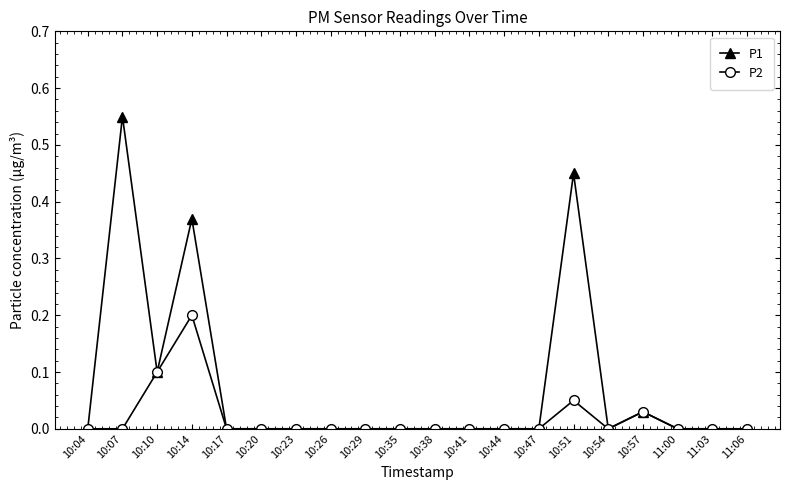

True or false: P2 has a value of 0.1 at 10:29.

False